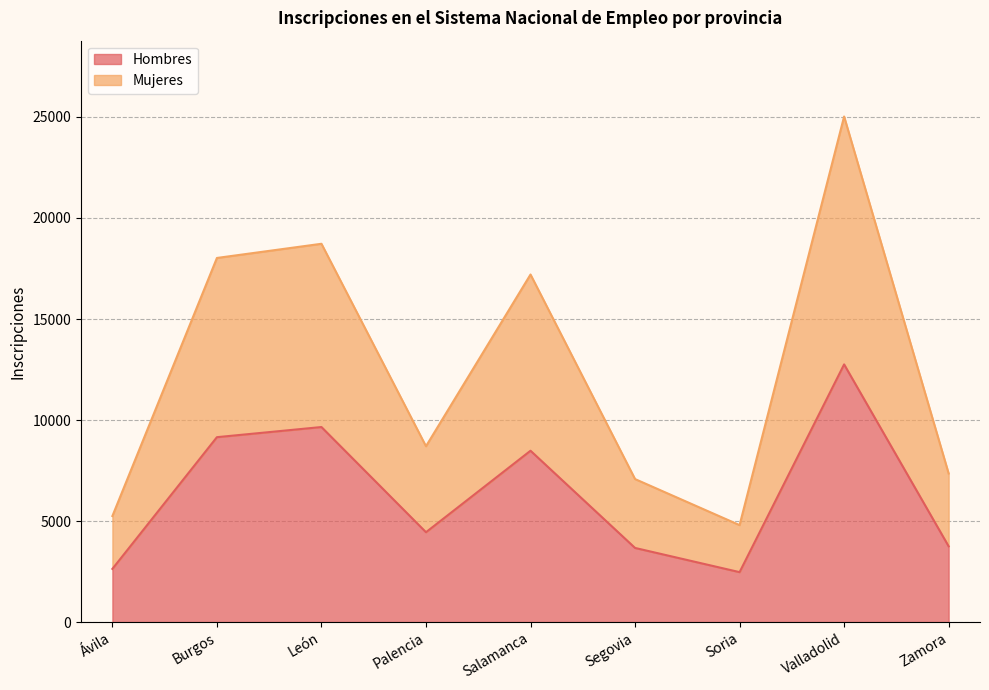

At Salamanca, list the series in order from smallest to largest.

Hombres, Mujeres